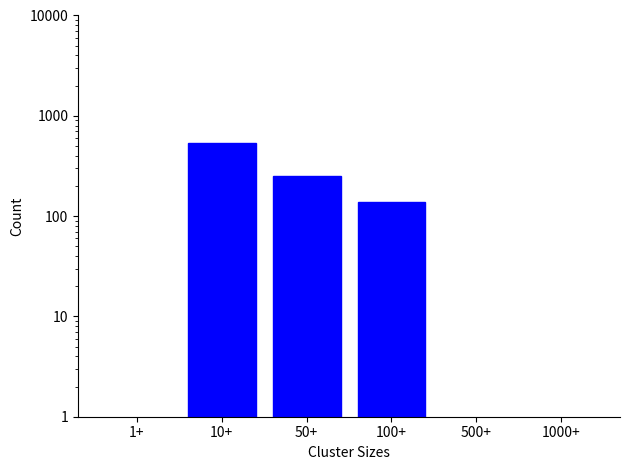

What is the difference between the second highest and minimum values?

251